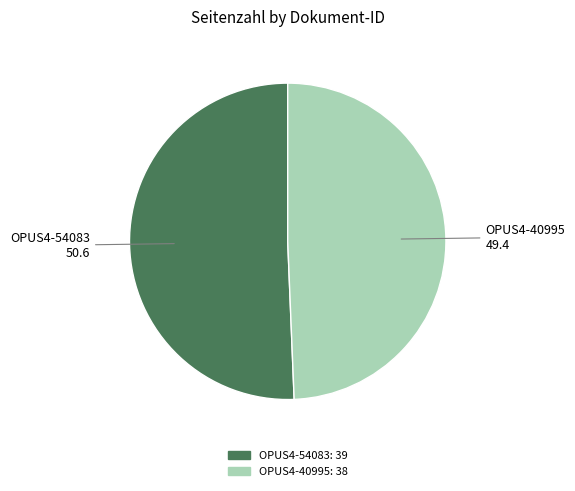

Rank the categories by value from lowest to highest.

OPUS4-40995, OPUS4-54083